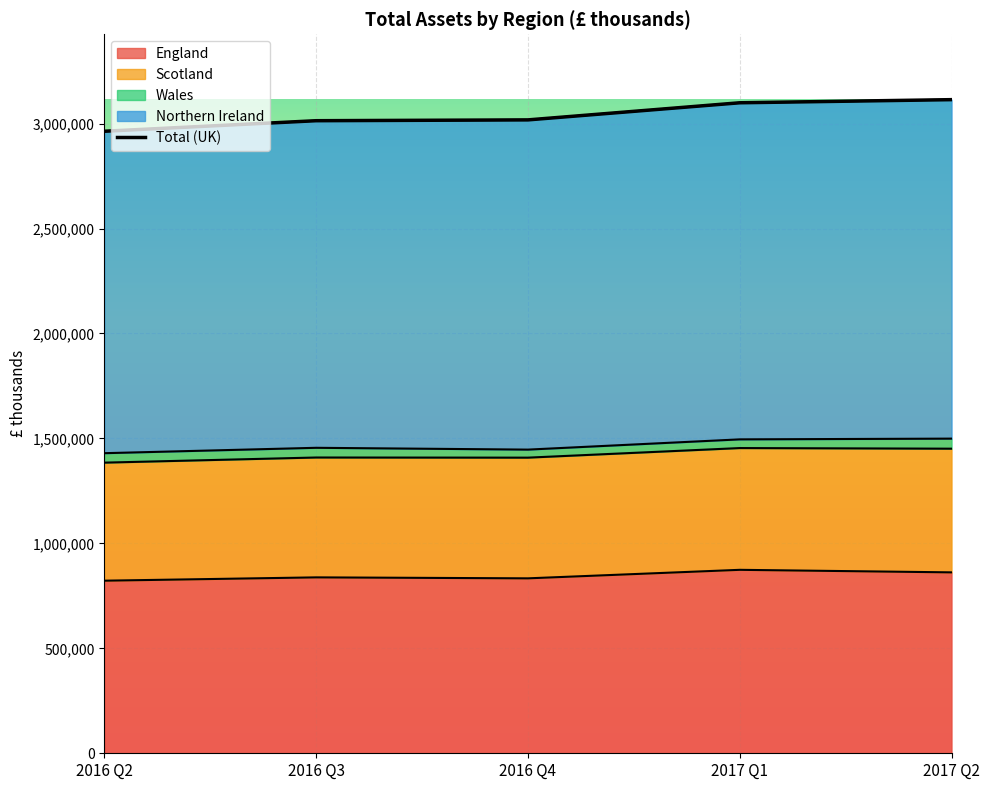

What is the difference between the values at 2017 Q2 and 2017 Q1?

14896